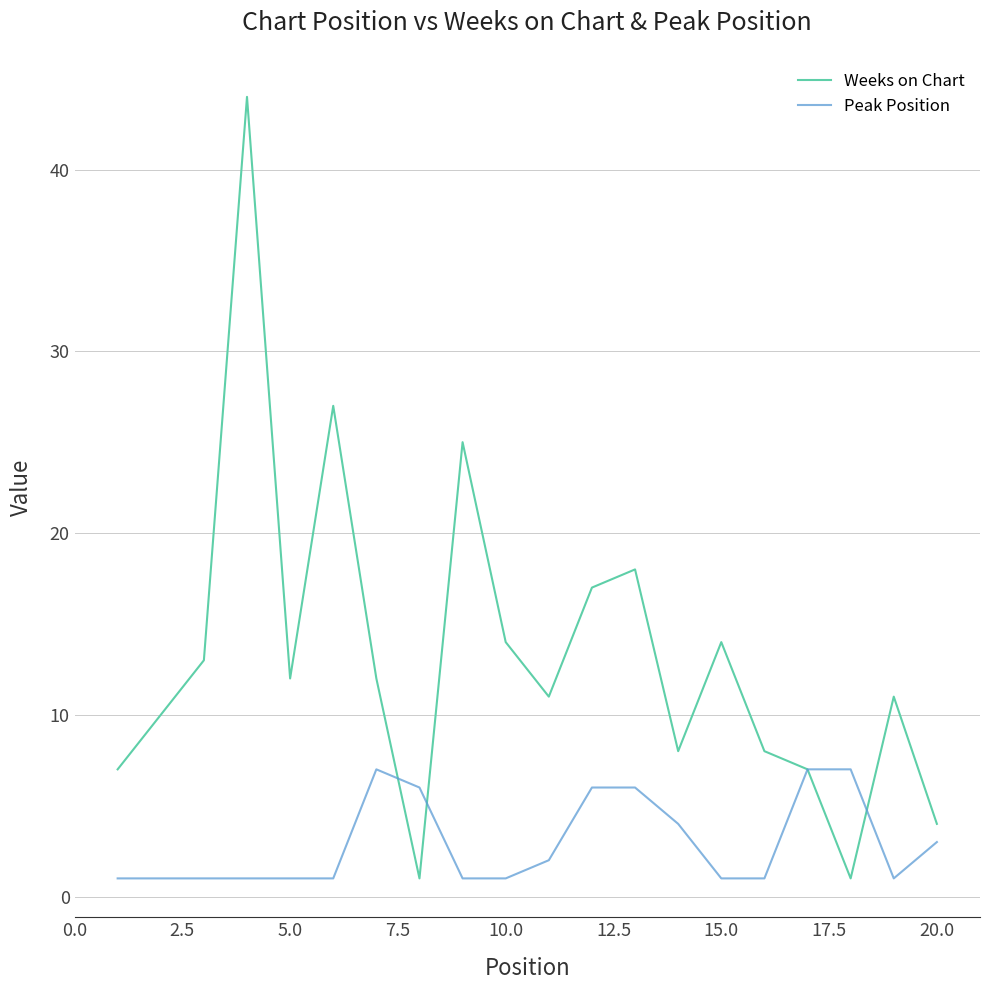

What is the highest value of the Peak Position series?

7